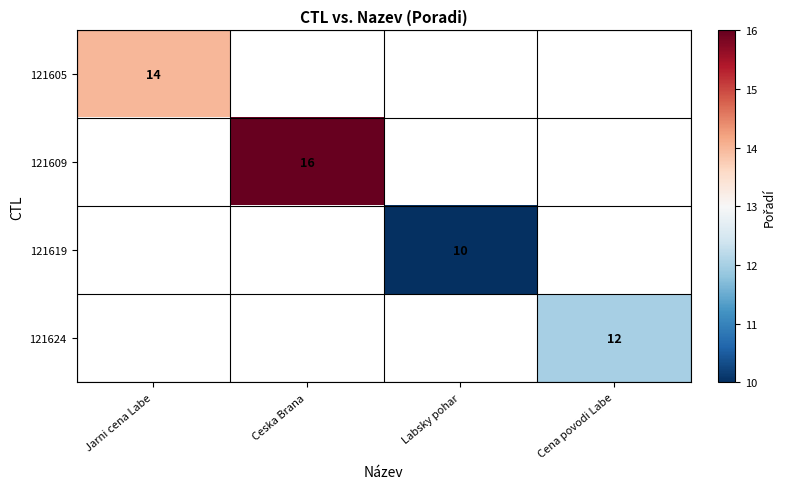

What is the minimum value shown in the chart?

10.0